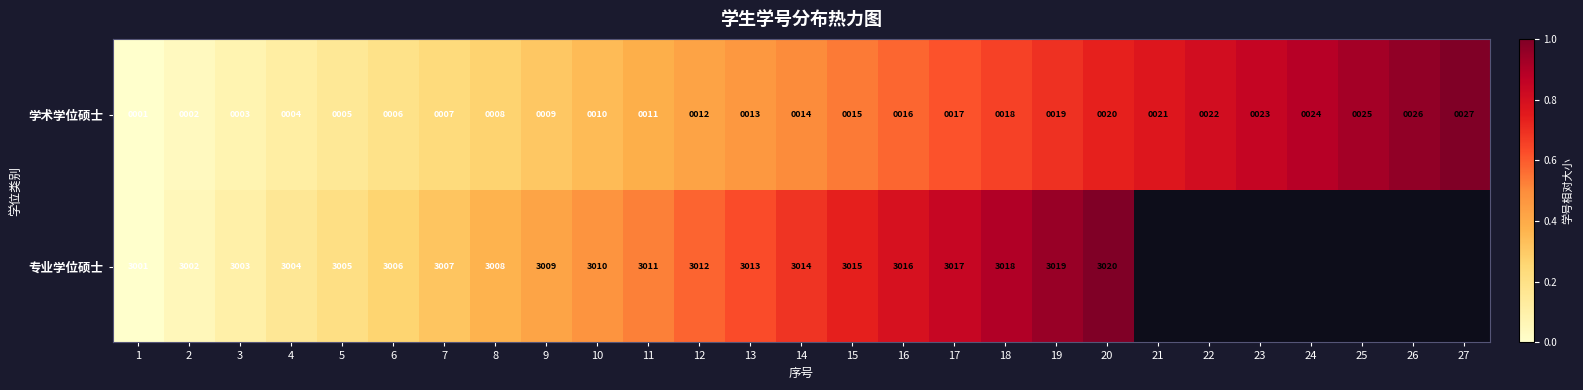

What is the spread (max minus min) of values at 9?

3000